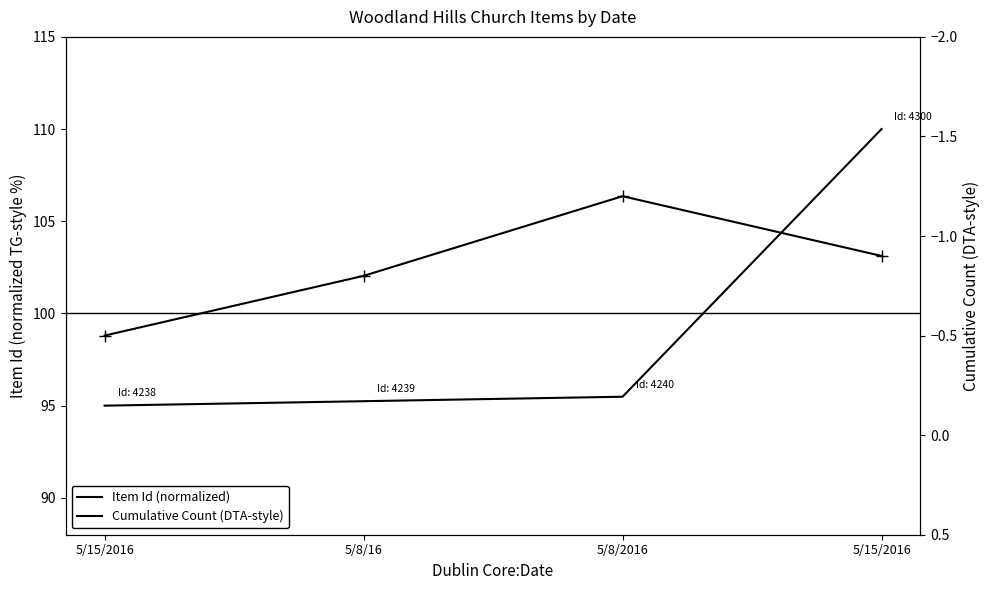

Where is Item Id (normalized) nearest to the value 102?

5/8/2016